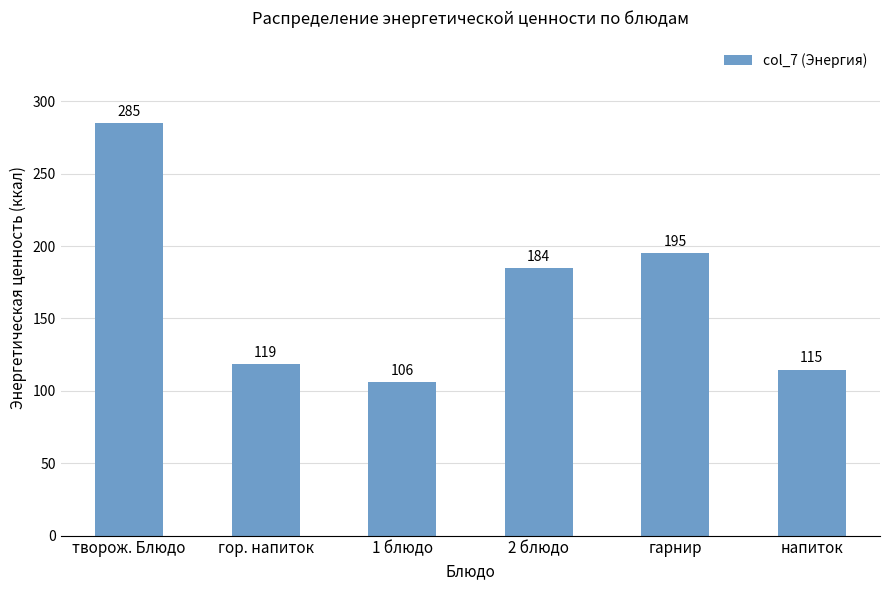

Rank the categories by value from lowest to highest.

1 блюдо, напиток, гор. напиток, 2 блюдо, гарнир, творож. Блюдо